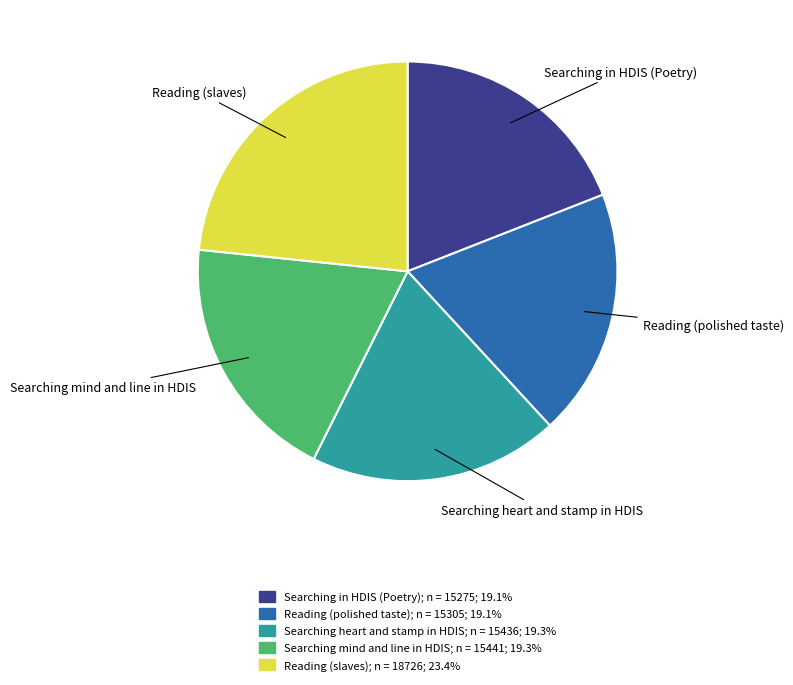

Does Reading (polished taste) represent more than half of the total?

No